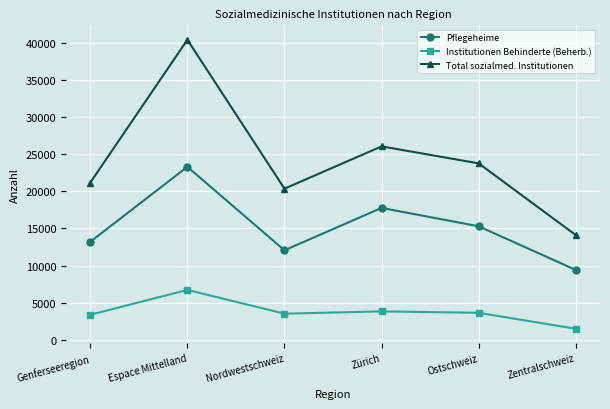

Which series has the largest range (max minus min)?

Total sozialmed. Institutionen